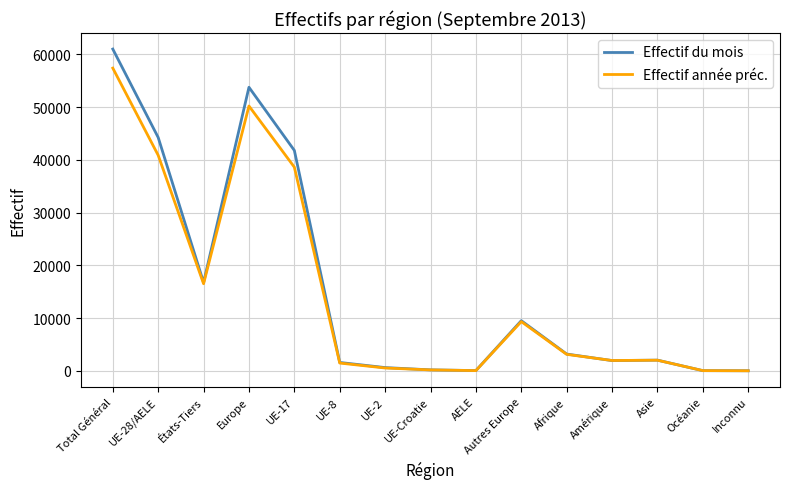

Rank the series by their maximum value, from lowest to highest.

Effectif année préc., Effectif du mois